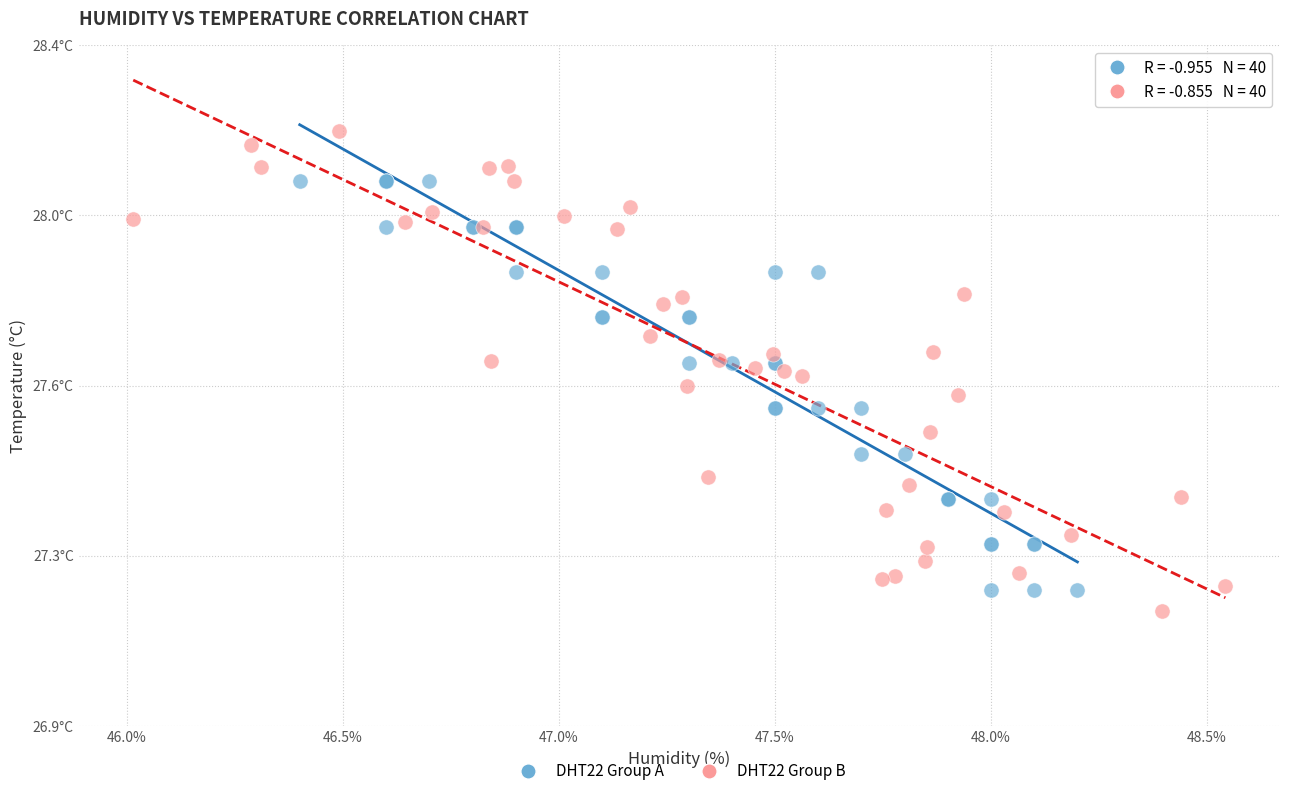

Which series contains the highest Y value?

DHT22 Group B